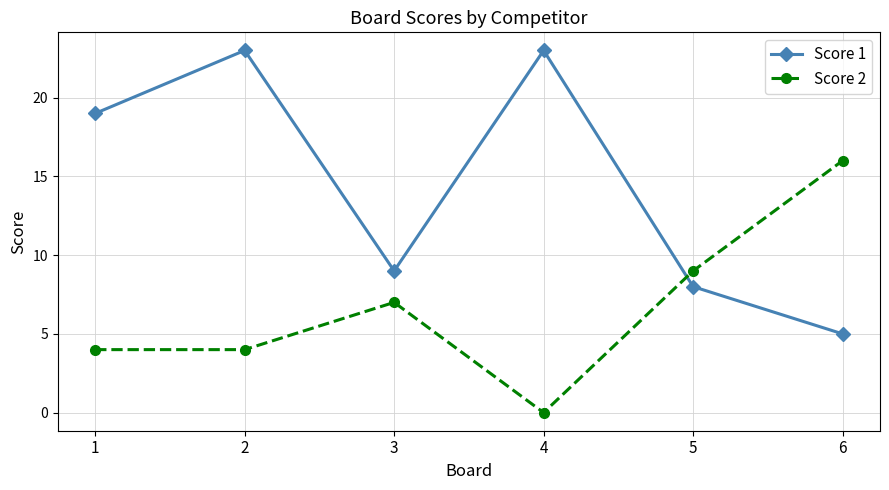

Rank the series at 4 from highest to lowest value.

Score 1, Score 2